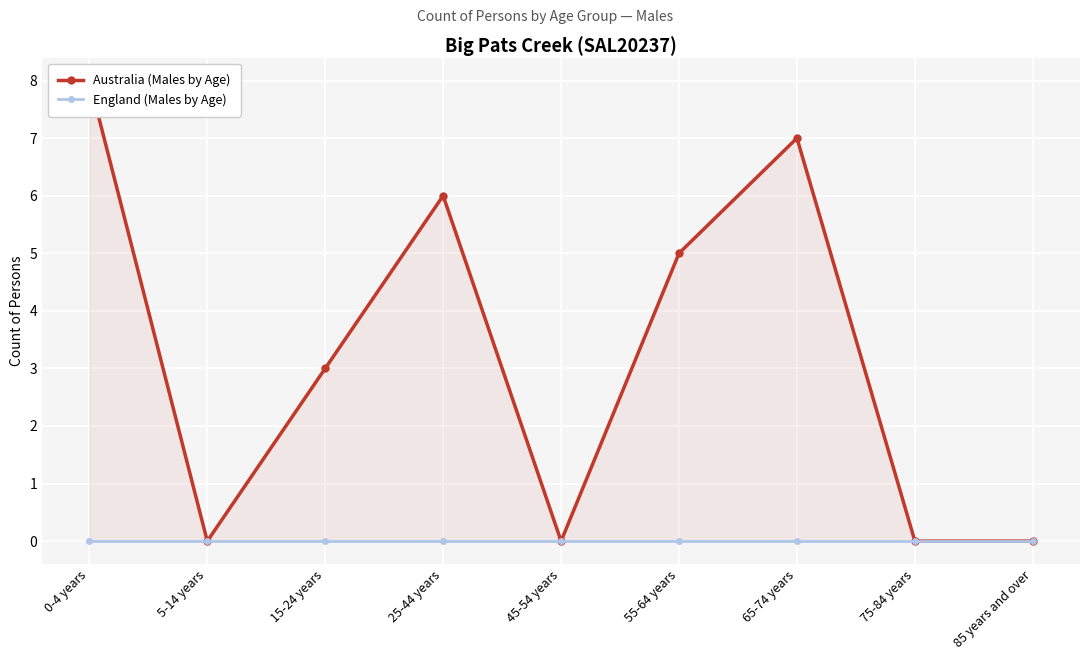

How many distinct data groups are displayed?

2